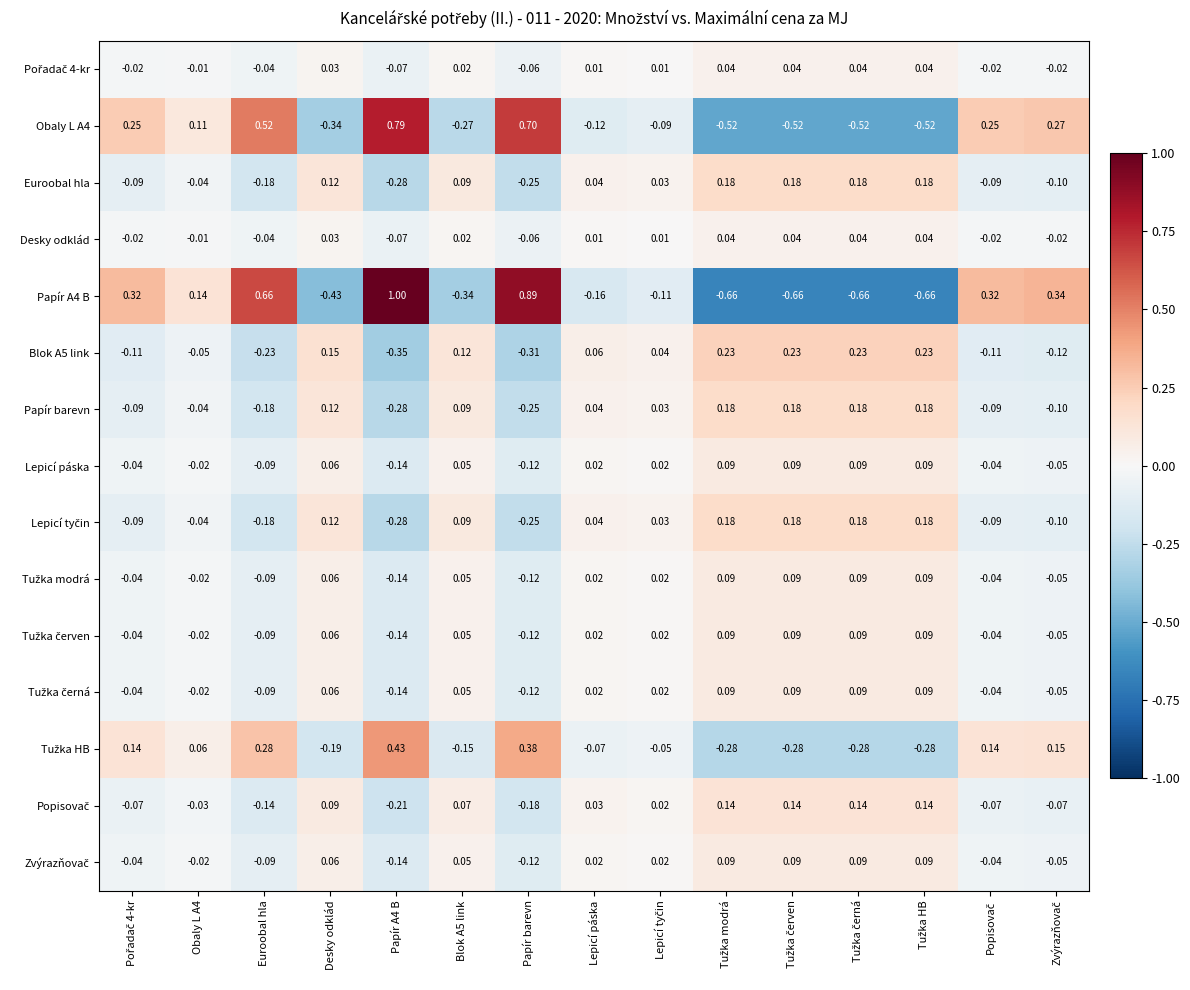

At which category does the chart reach its peak across all series?

Papír A4 B